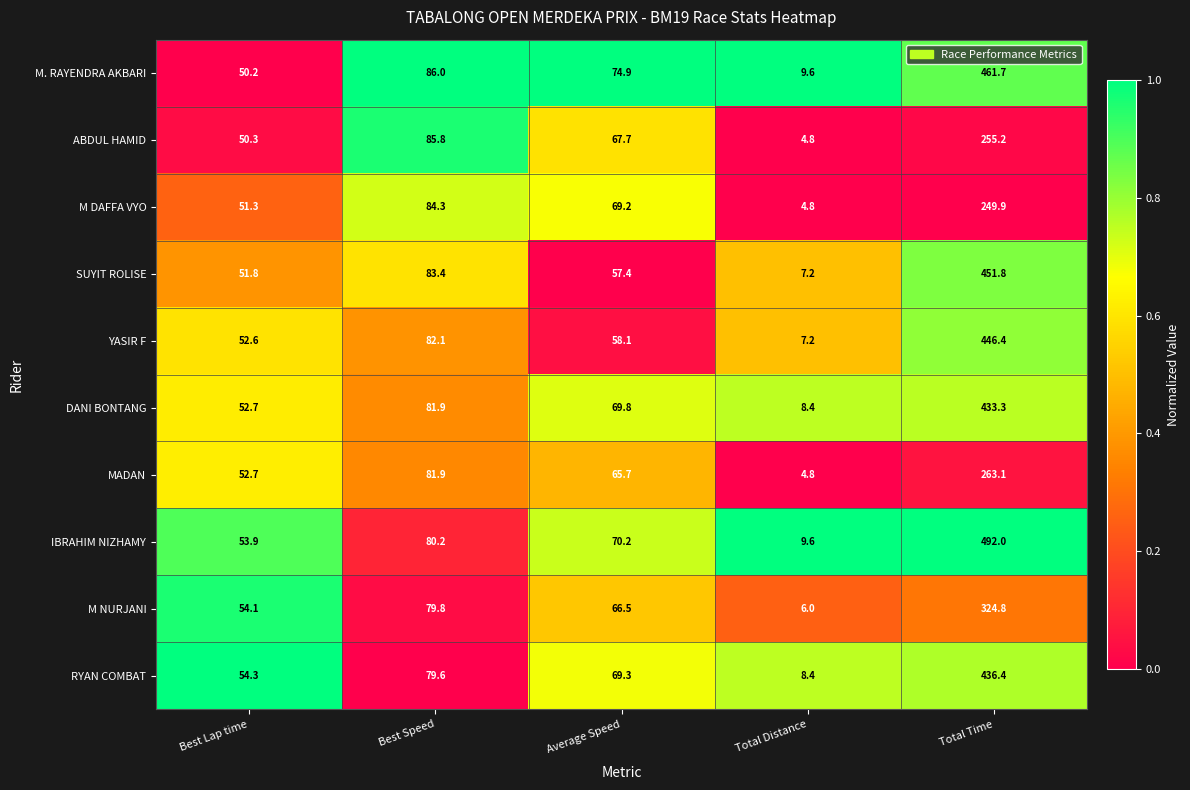

What is the minimum value for YASIR F?

7.2